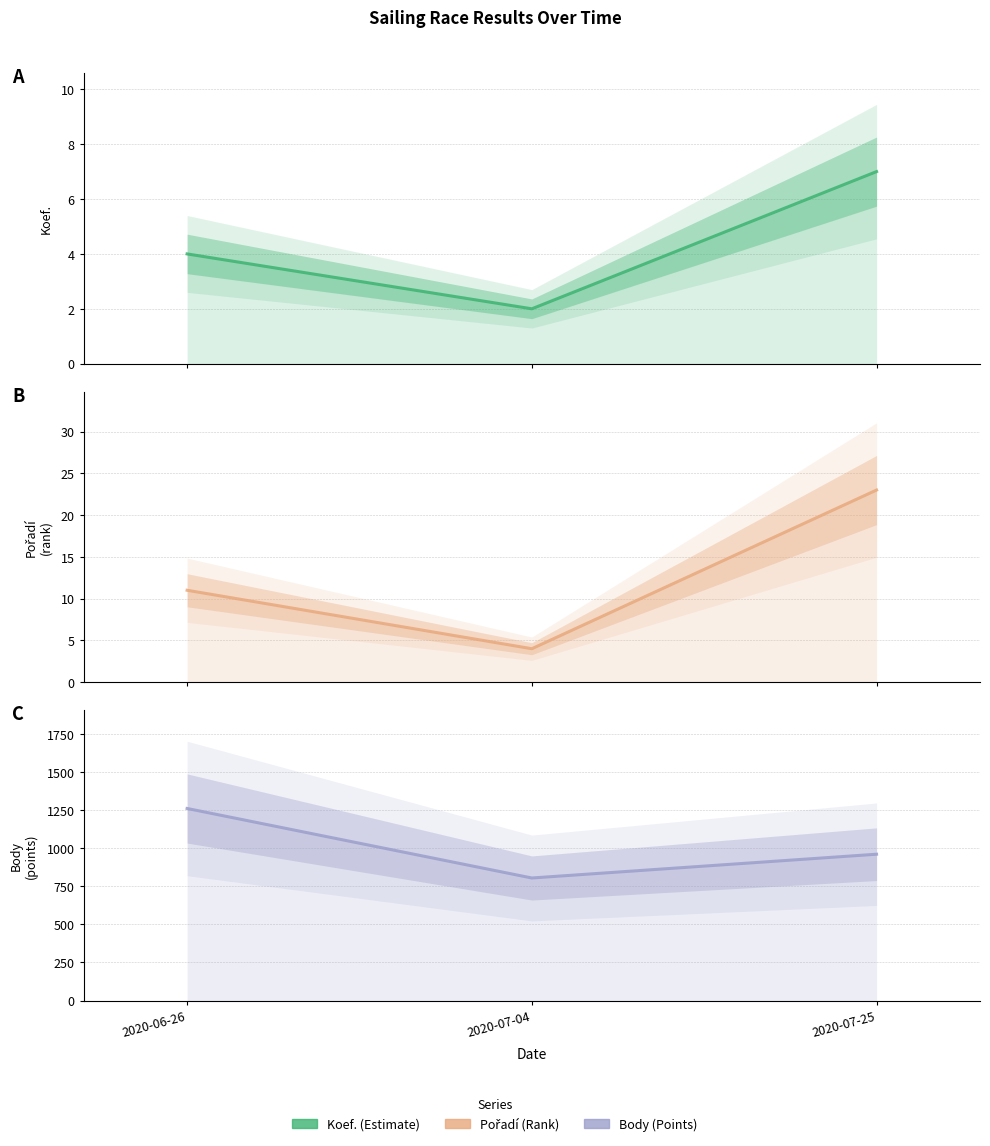

The Body series shows 804 at 2020-07-04. True or false?

True